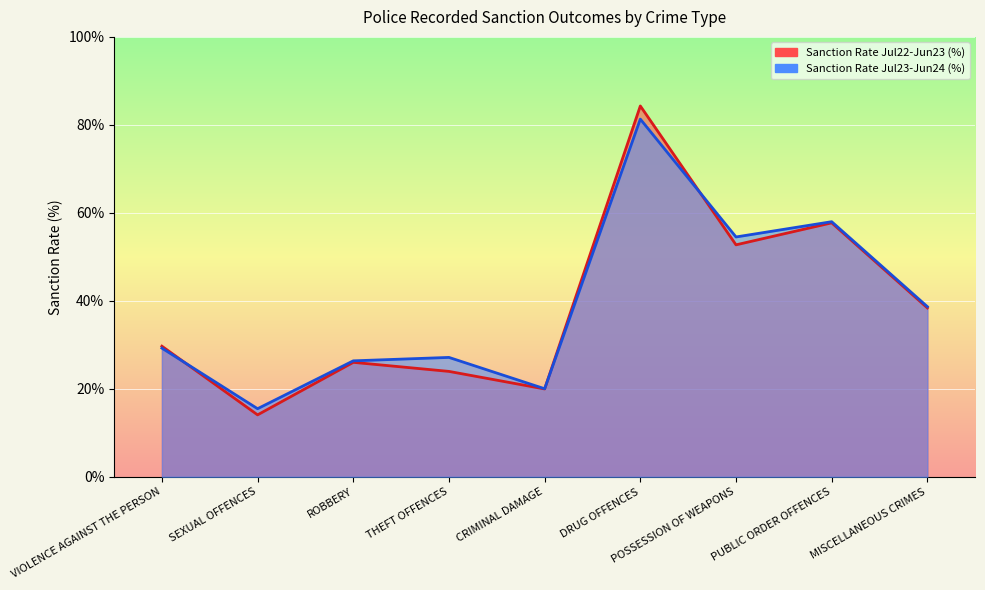

List the labels in order of Sanction Rate Jul23-Jun24 (%) value, largest first.

DRUG OFFENCES, PUBLIC ORDER OFFENCES, POSSESSION OF WEAPONS, MISCELLANEOUS CRIMES, VIOLENCE AGAINST THE PERSON, THEFT OFFENCES, ROBBERY, CRIMINAL DAMAGE, SEXUAL OFFENCES